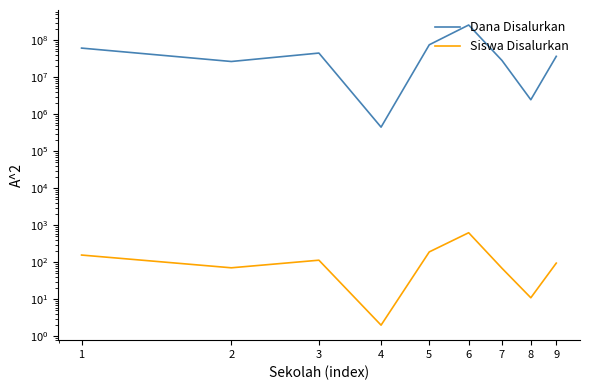

Rank the series at 4 from lowest to highest value.

Siswa Disalurkan, Dana Disalurkan